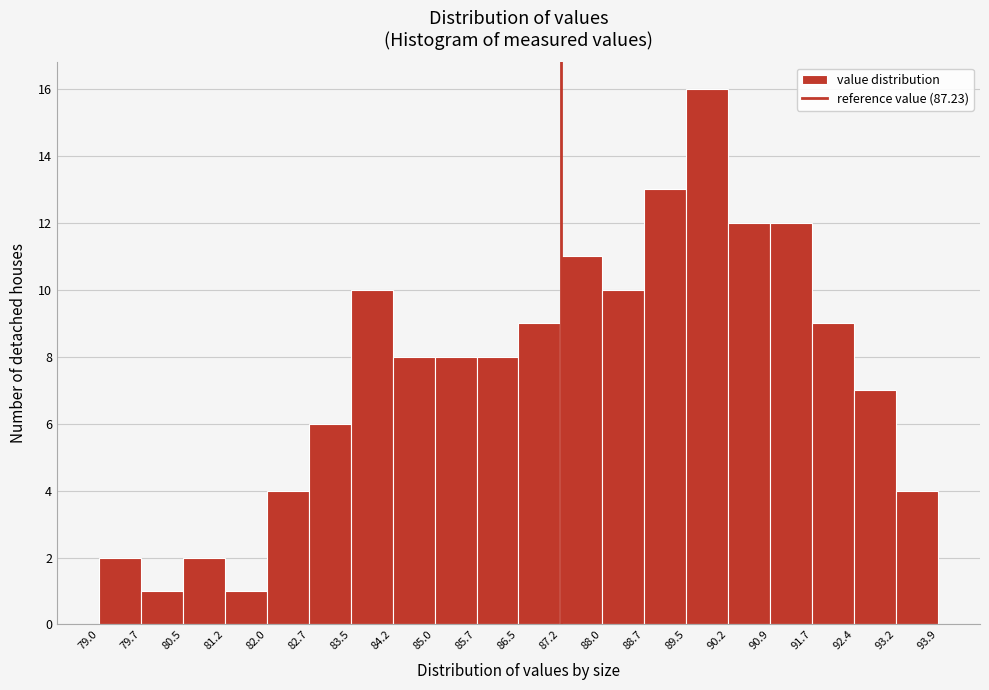

Over which range of the x-axis is the bar tallest?

89.5 to 90.2